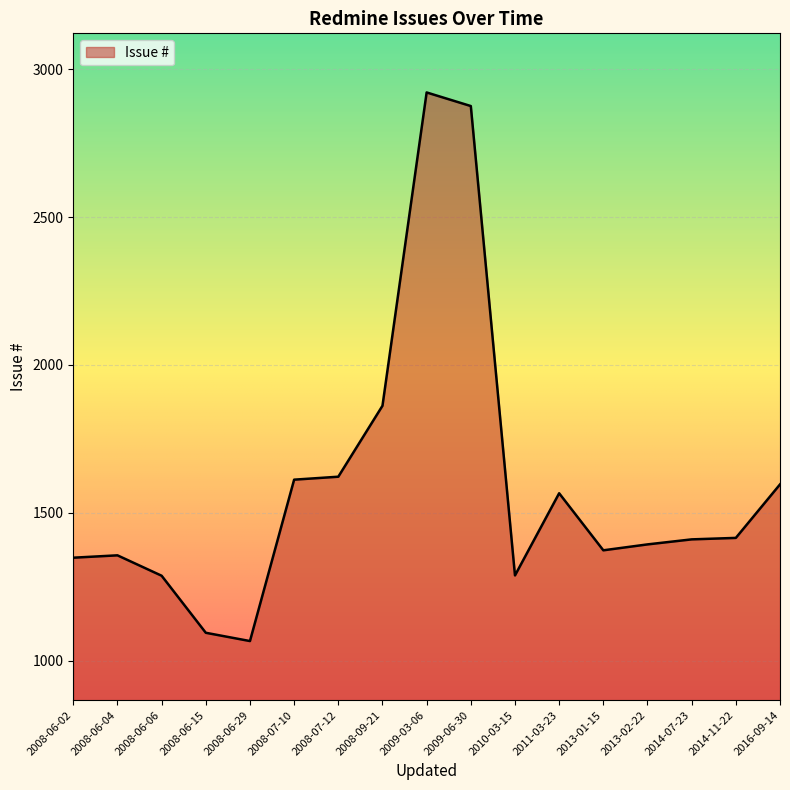

At which category does the chart reach its peak across all series?

2009-03-06